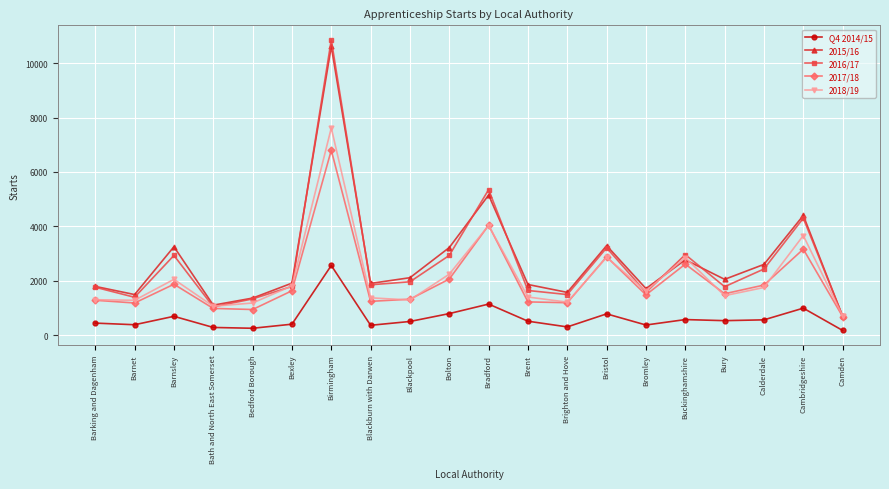

What is the greatest value displayed?

10860